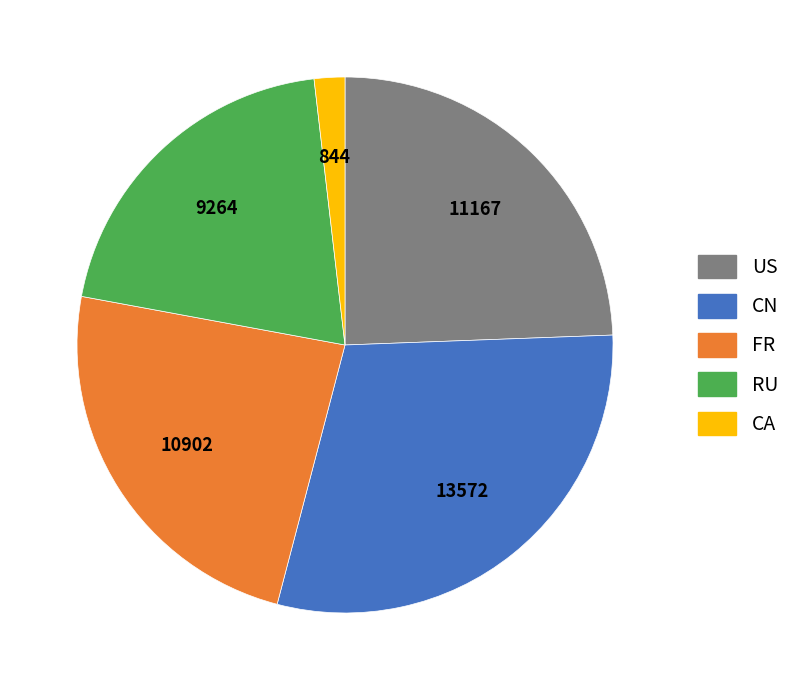

Is there any slice that represents more than half of the pie?

No